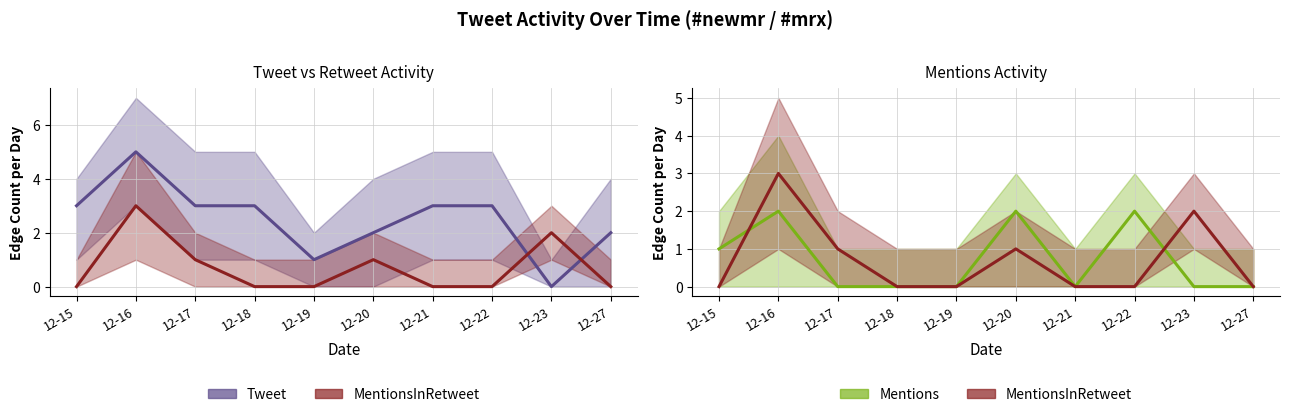

How many Mentions values are between 0 and 2?

10